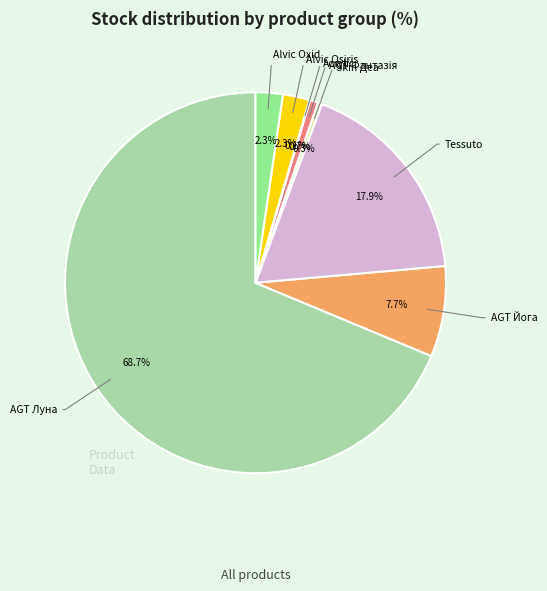

Does any single category account for the majority?

Yes